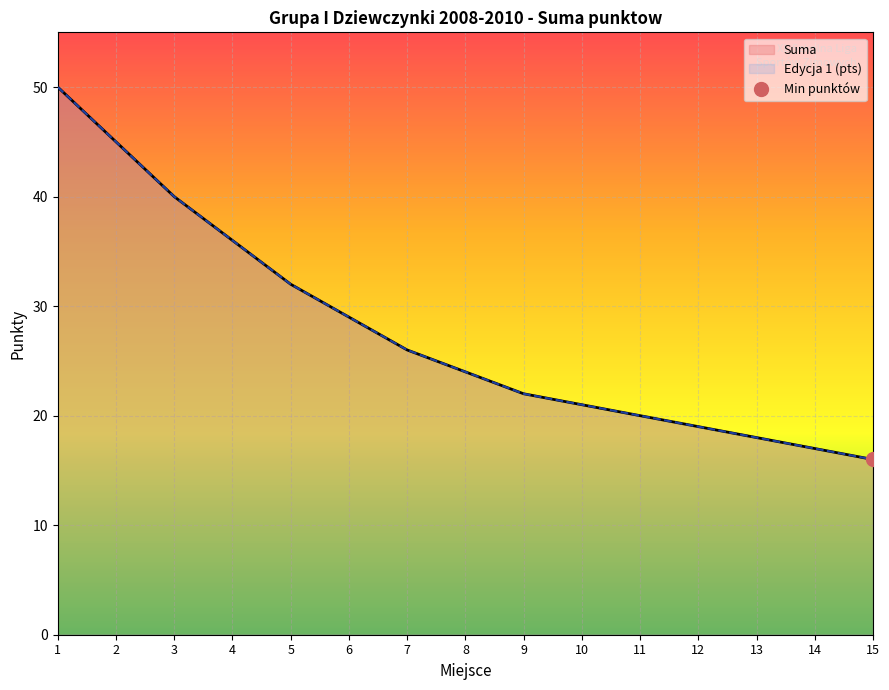

True or false: Suma and Edycja 1 (pts) cross at least once.

False